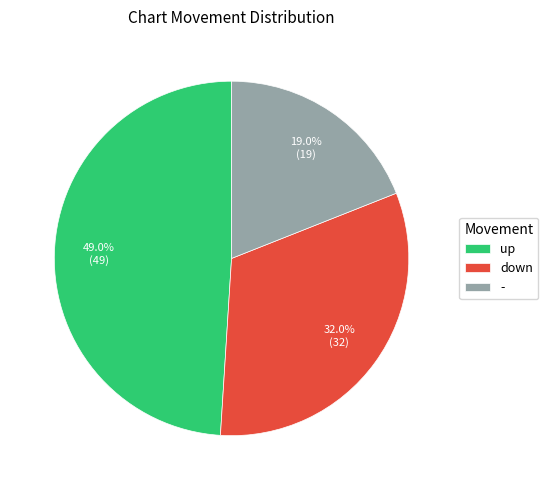

What is the largest slice in the pie chart?

up